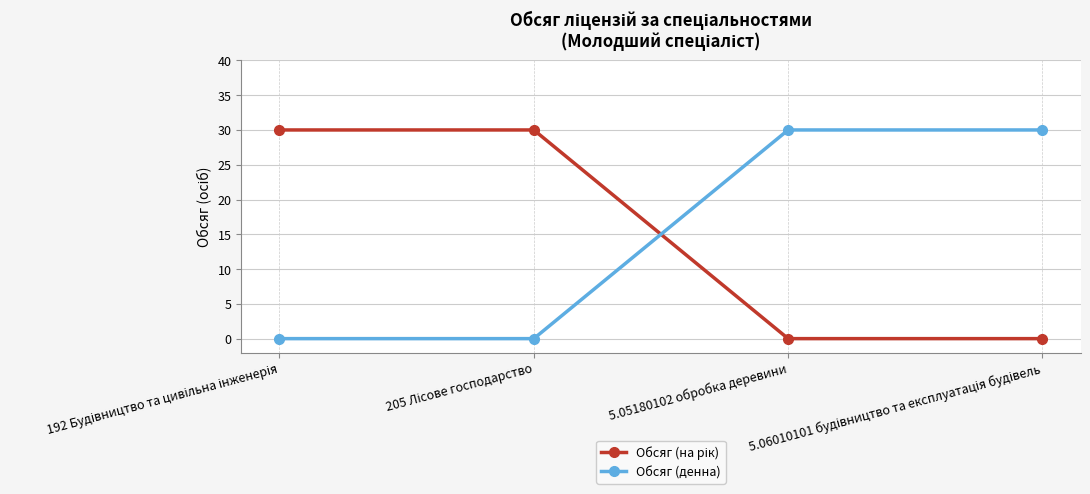

What is the maximum value shown in the chart?

30